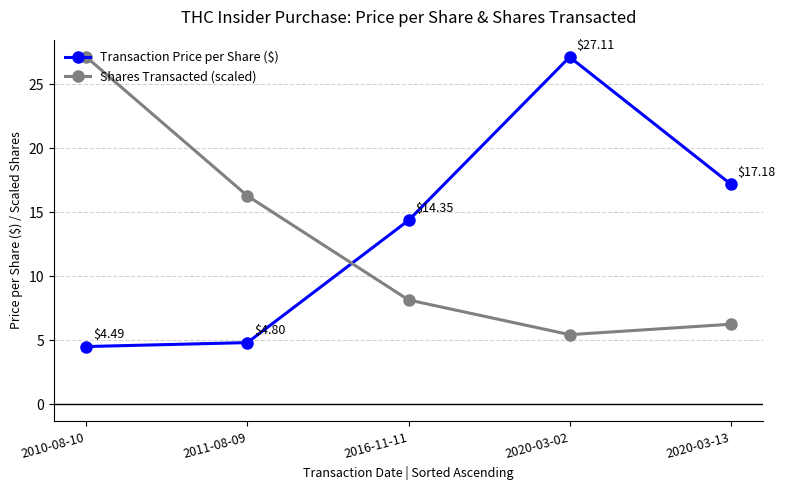

List the labels in order of Shares Transacted (scaled) value, smallest first.

2020-03-02, 2020-03-13, 2016-11-11, 2011-08-09, 2010-08-10